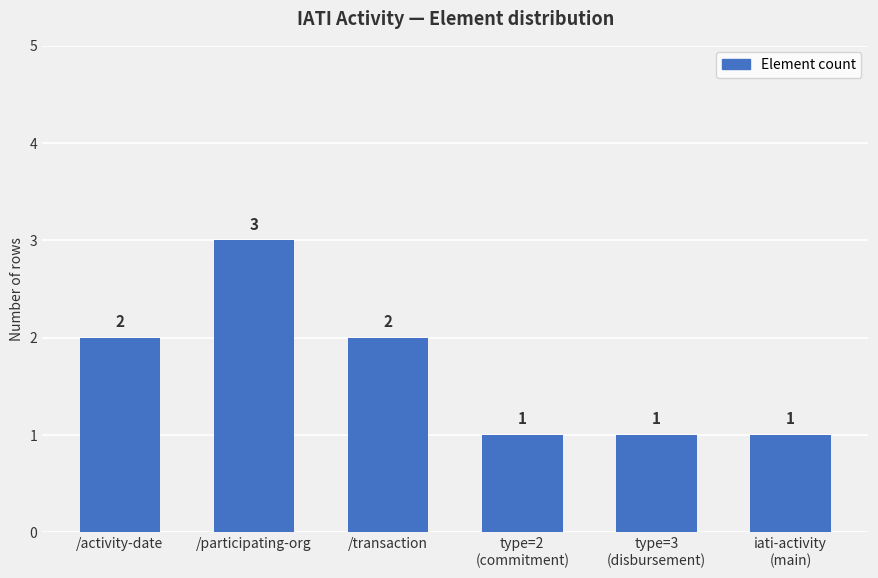

What is the maximum value shown in the chart?

3